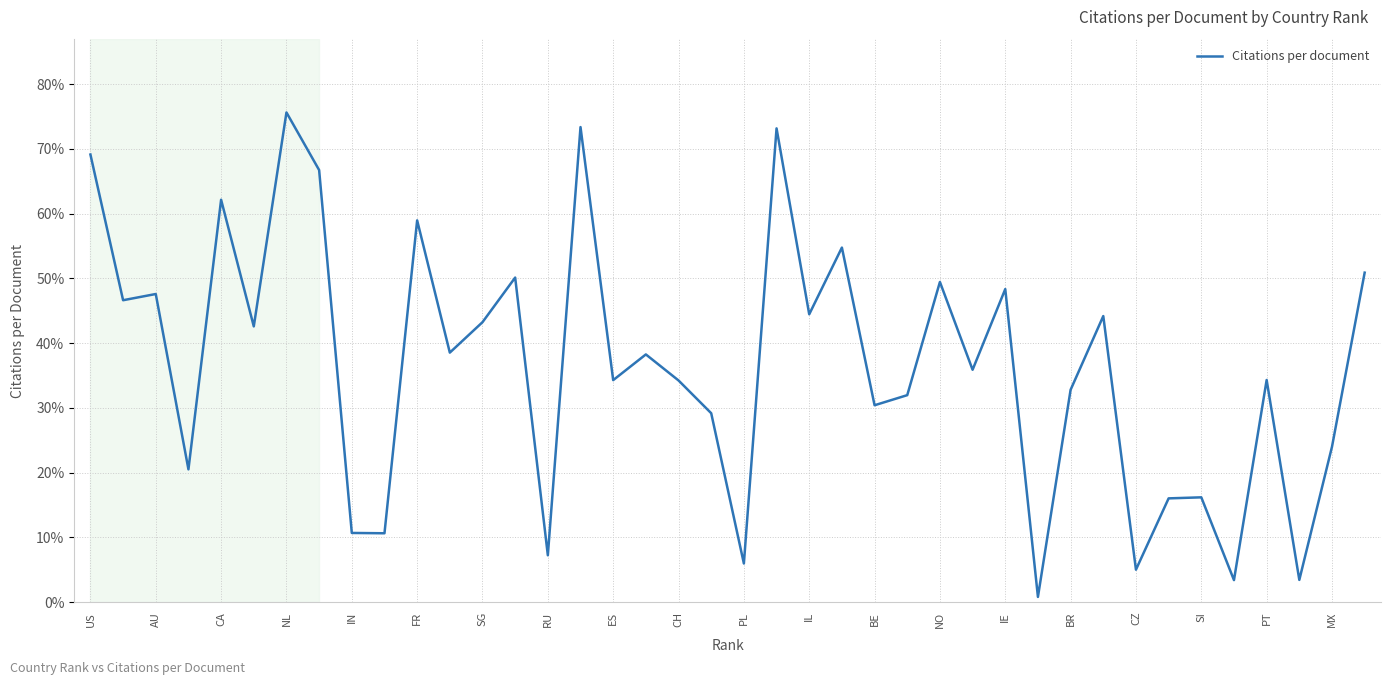

What is the smallest value displayed?

0.8